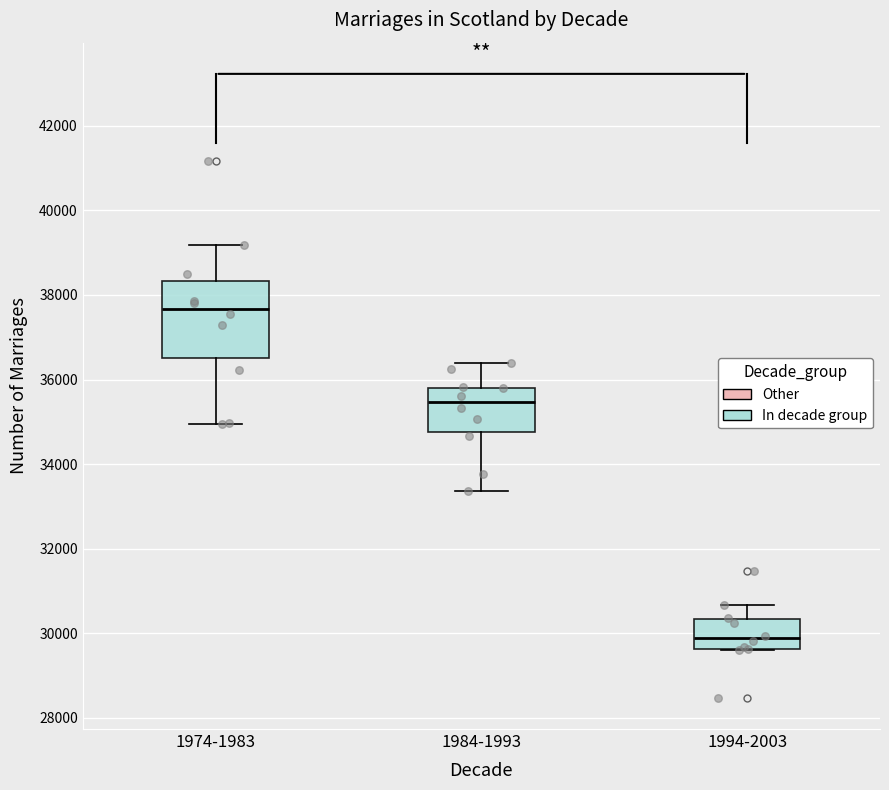

Where does the median line of the box for 1994-2003 sit on the y-axis? The values are not printed on the chart, so give them approximately, as read against the axis.

29800